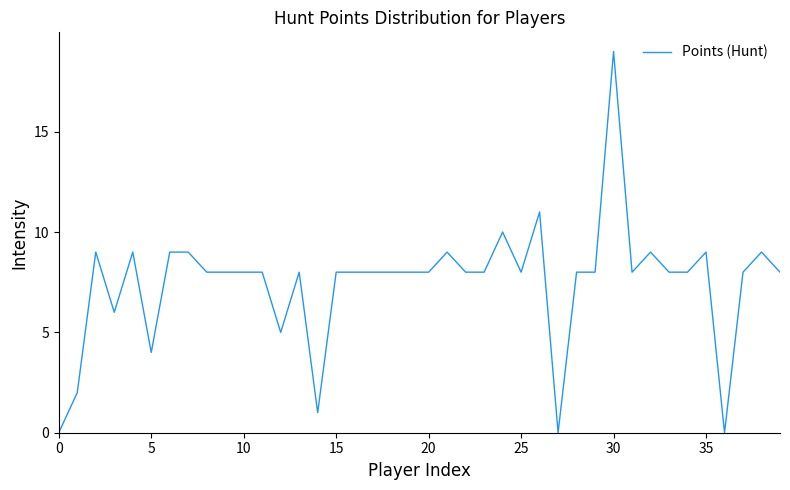

What is the difference between the second highest and second lowest values?

11